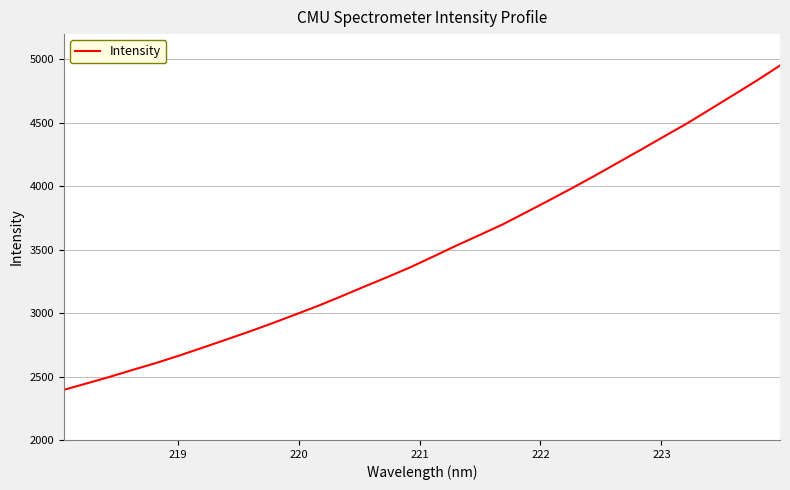

What is the maximum value shown in the chart?

4952.4